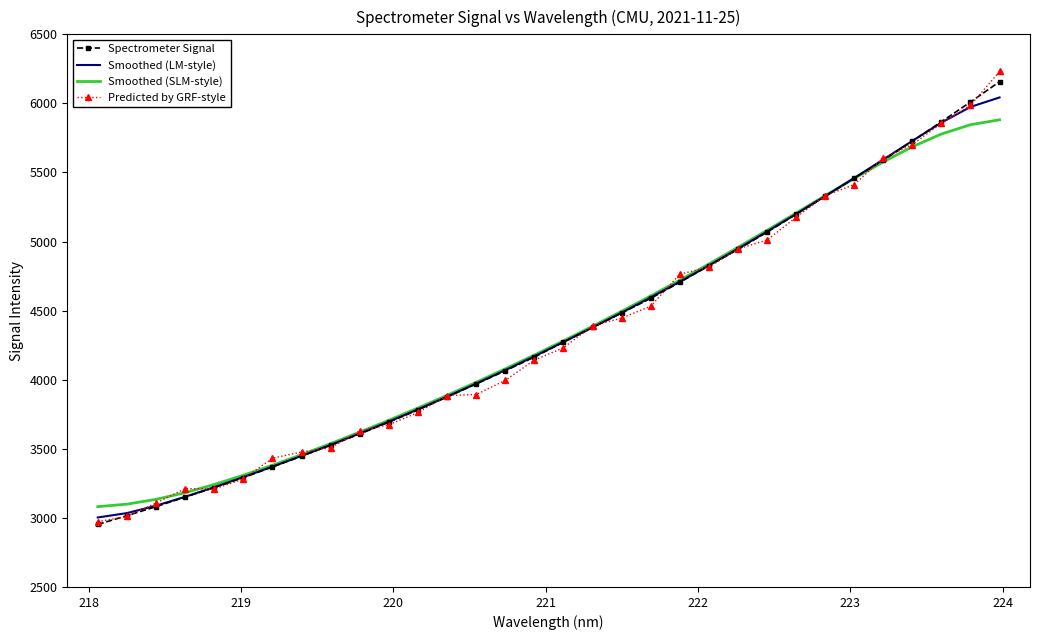

What is the greatest value displayed?

6231.1